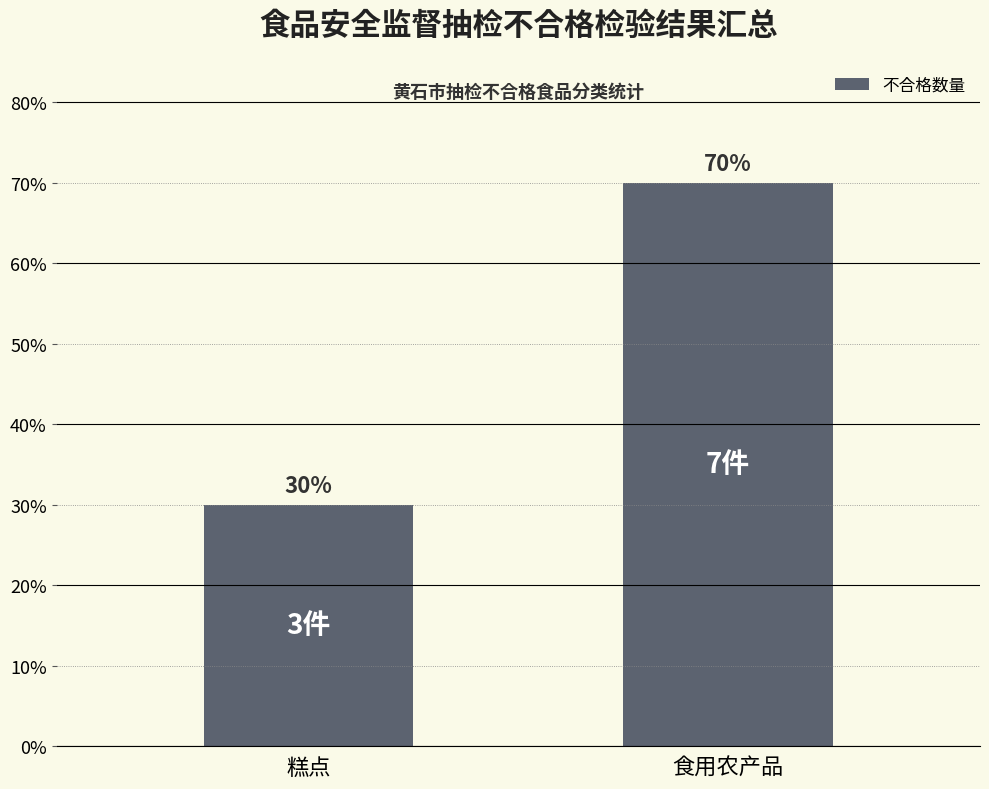

Is it true that the value at 糕点 is 30?

True